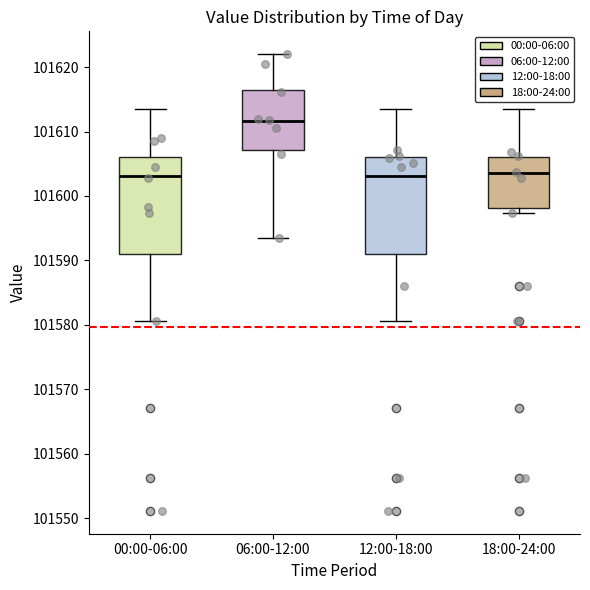

Reading left to right, transcribe this box plot: for each box, give where its median line is, the range the box spans, and where its two whiskers end, as read against the y-axis. The values are not printed on the chart, so give them approximately, as read against the axis.

00:00-06:00: median 101603, box 101591 to 101606, whiskers 101581 to 101613
06:00-12:00: median 101612, box 101607 to 101616, whiskers 101593 to 101622
12:00-18:00: median 101603, box 101591 to 101606, whiskers 101581 to 101613
18:00-24:00: median 101604, box 101598 to 101606, whiskers 101597 to 101613